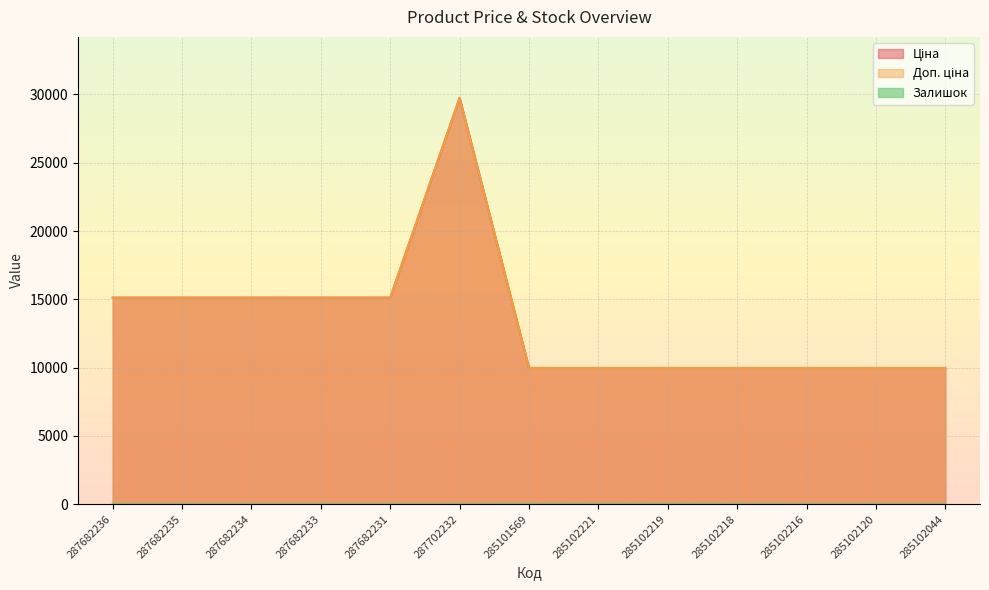

How many lines are shown in the chart?

3